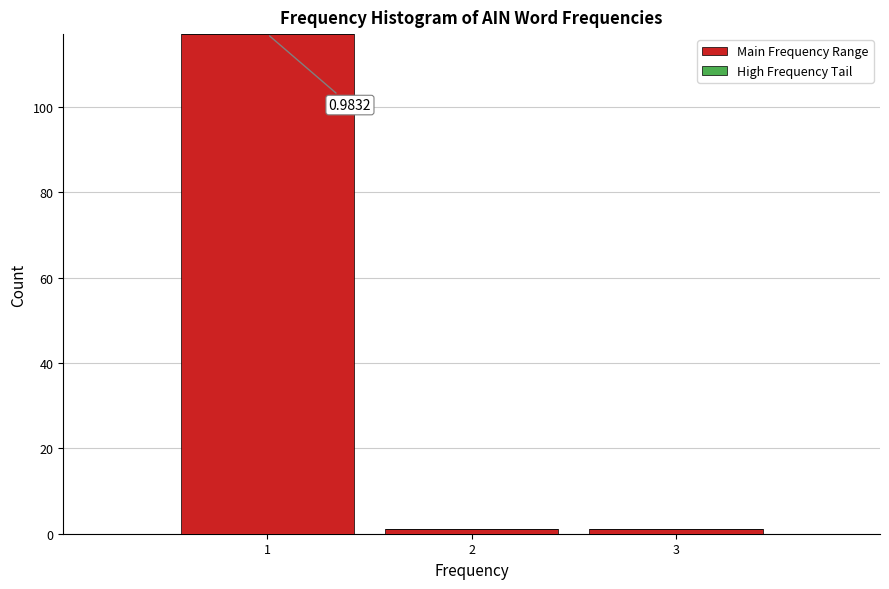

Over which range of the x-axis is the bar tallest?

0.5 to 1.5